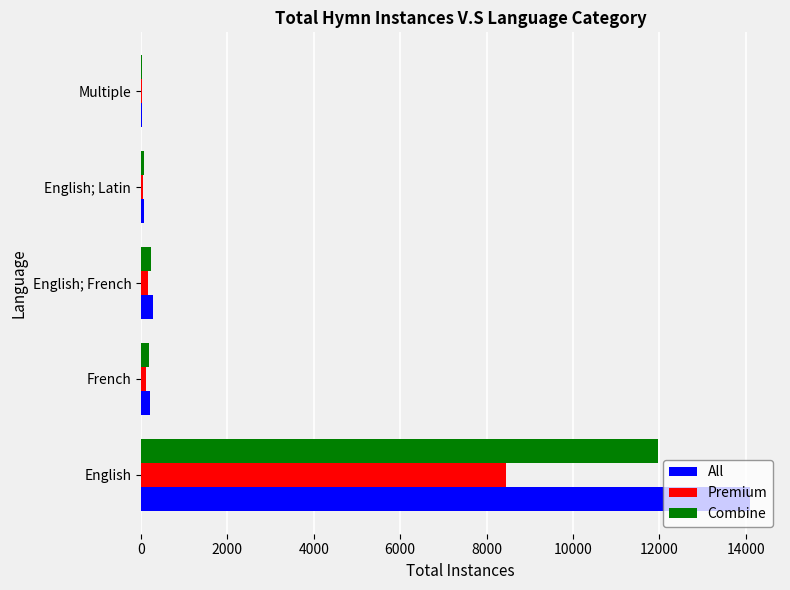

At which category is the sum across all series the highest?

English